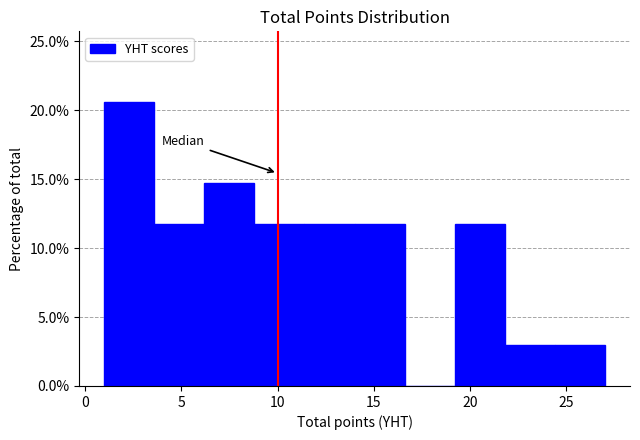

How tall is the bar that spans 14.0 to 16.6 on the x-axis? Neither the bar edges nor the heights are printed on the chart, so give them approximately, as read against the axes.

12.0